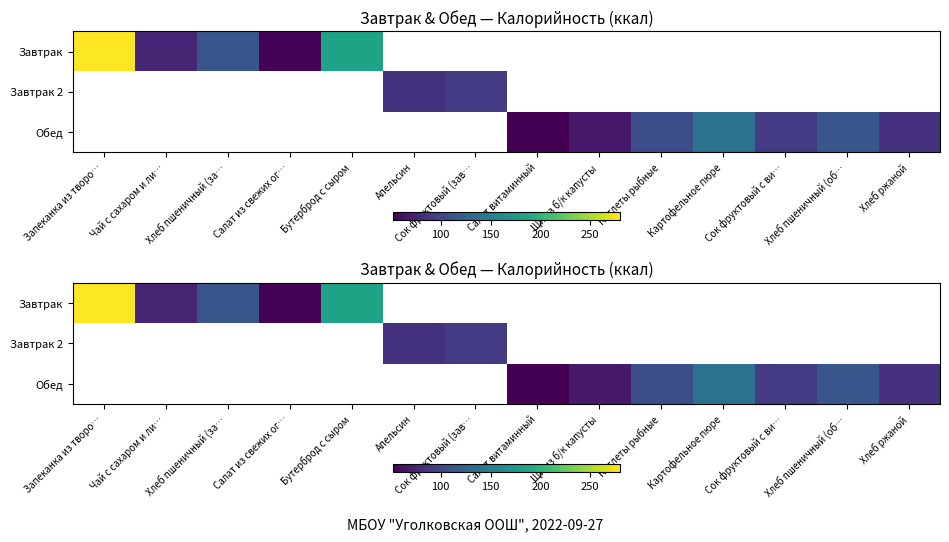

What is the difference between the maximum and minimum values in the Завтрак series?

225.0